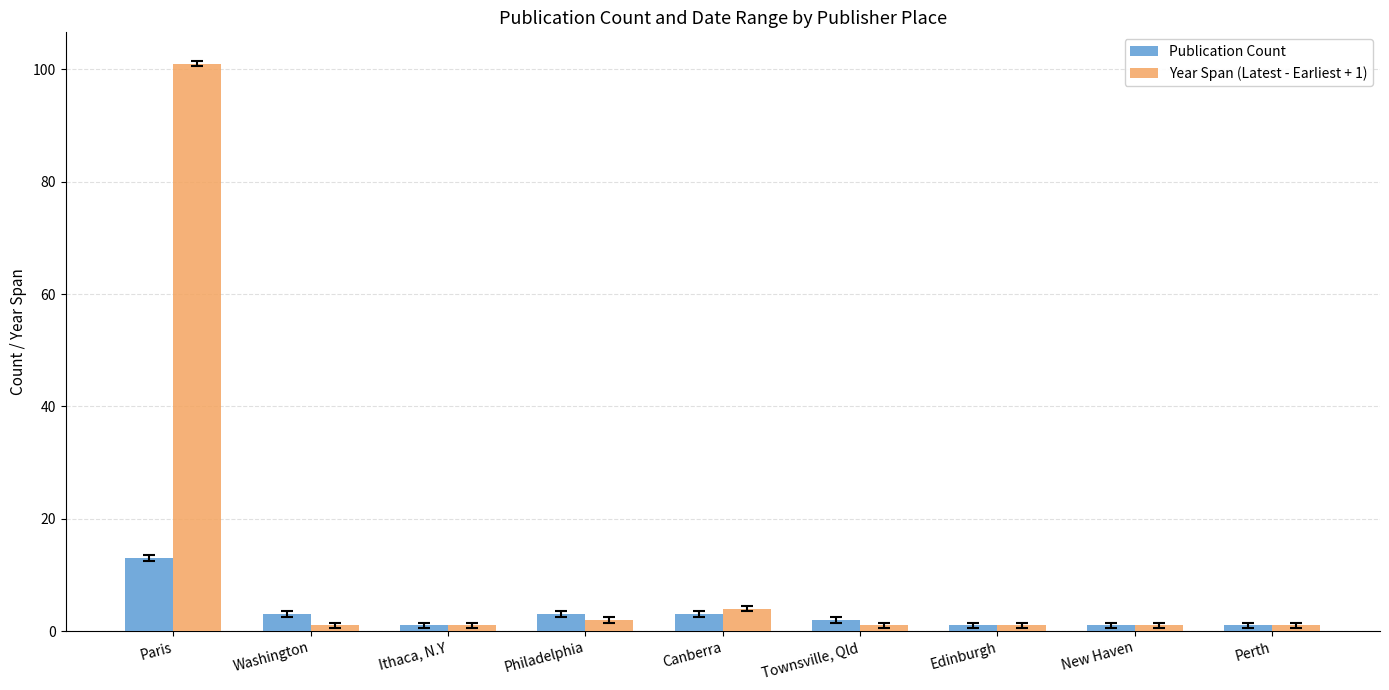

Which category has the highest value in the Publication Count series?

Paris